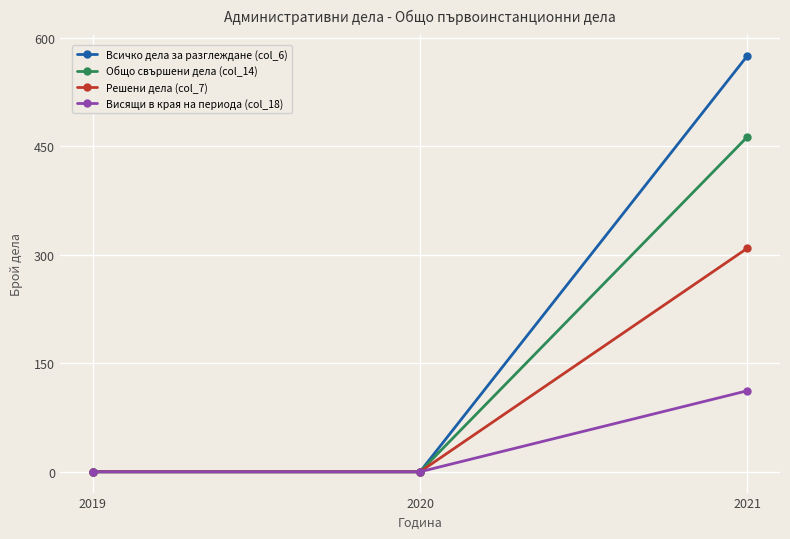

The Решени дела (col_7) series shows 0 at 2019. True or false?

True